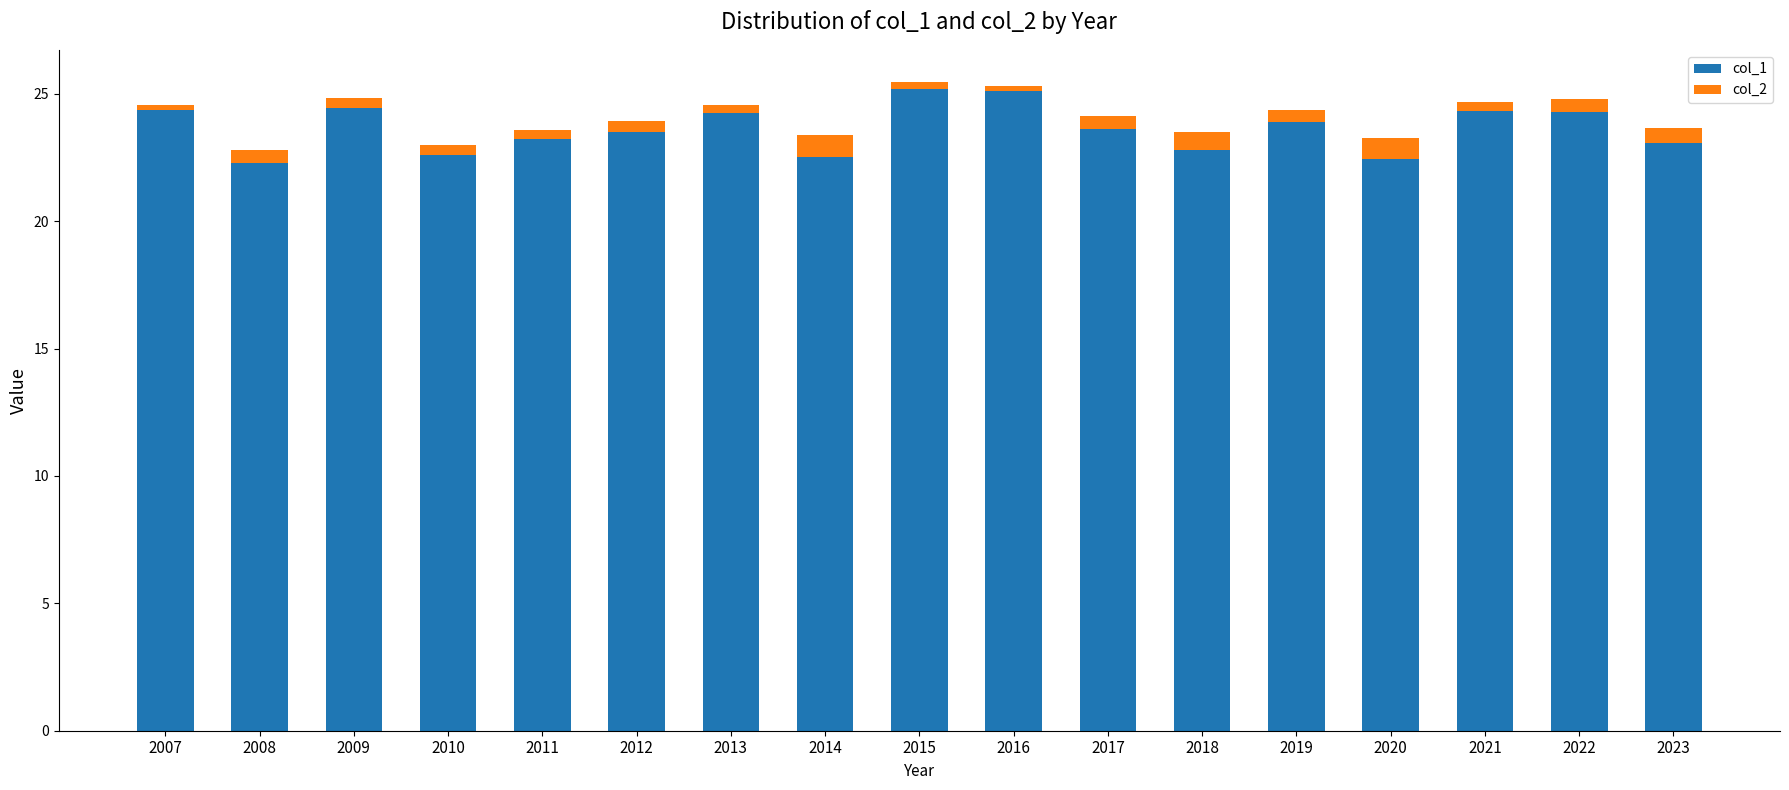

The value of col_1 at 2018 is 32.1. True or false?

False